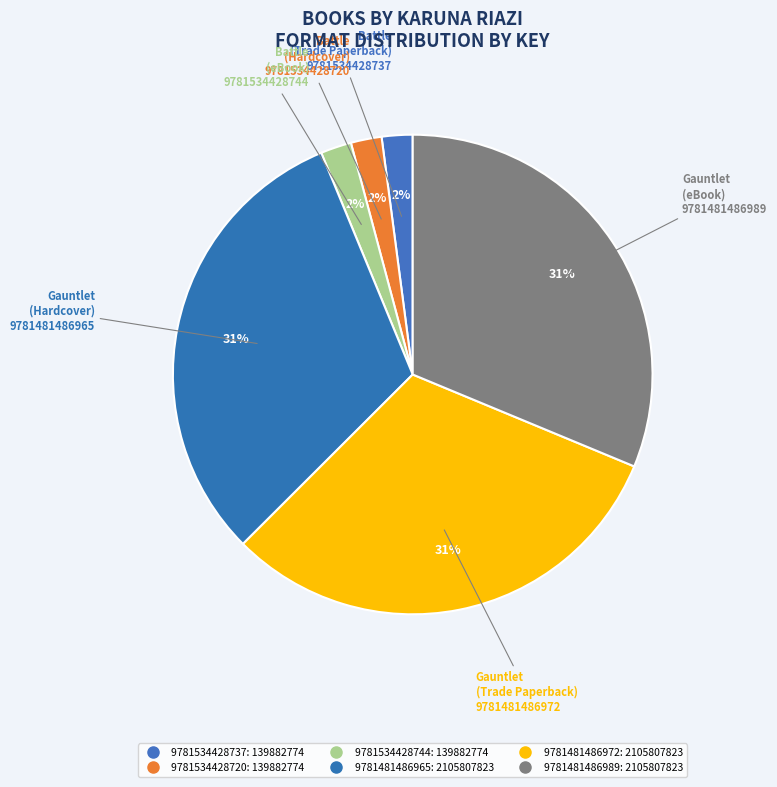

Rank the categories by value from lowest to highest.

9781534428737, 9781534428720, 9781534428744, 9781481486965, 9781481486972, 9781481486989